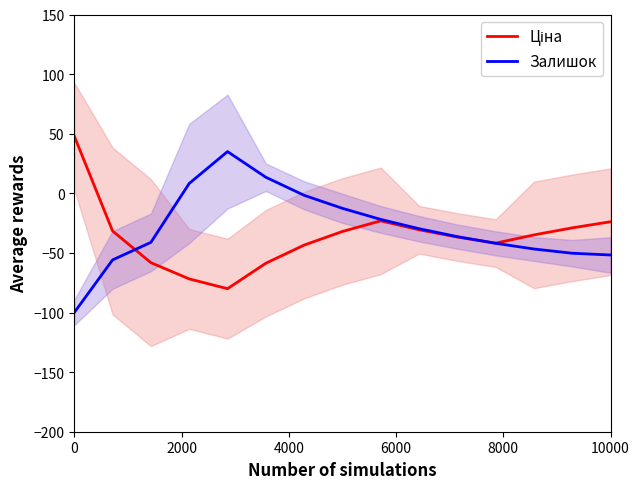

The Залишок series shows -84.0 at 10000. True or false?

False